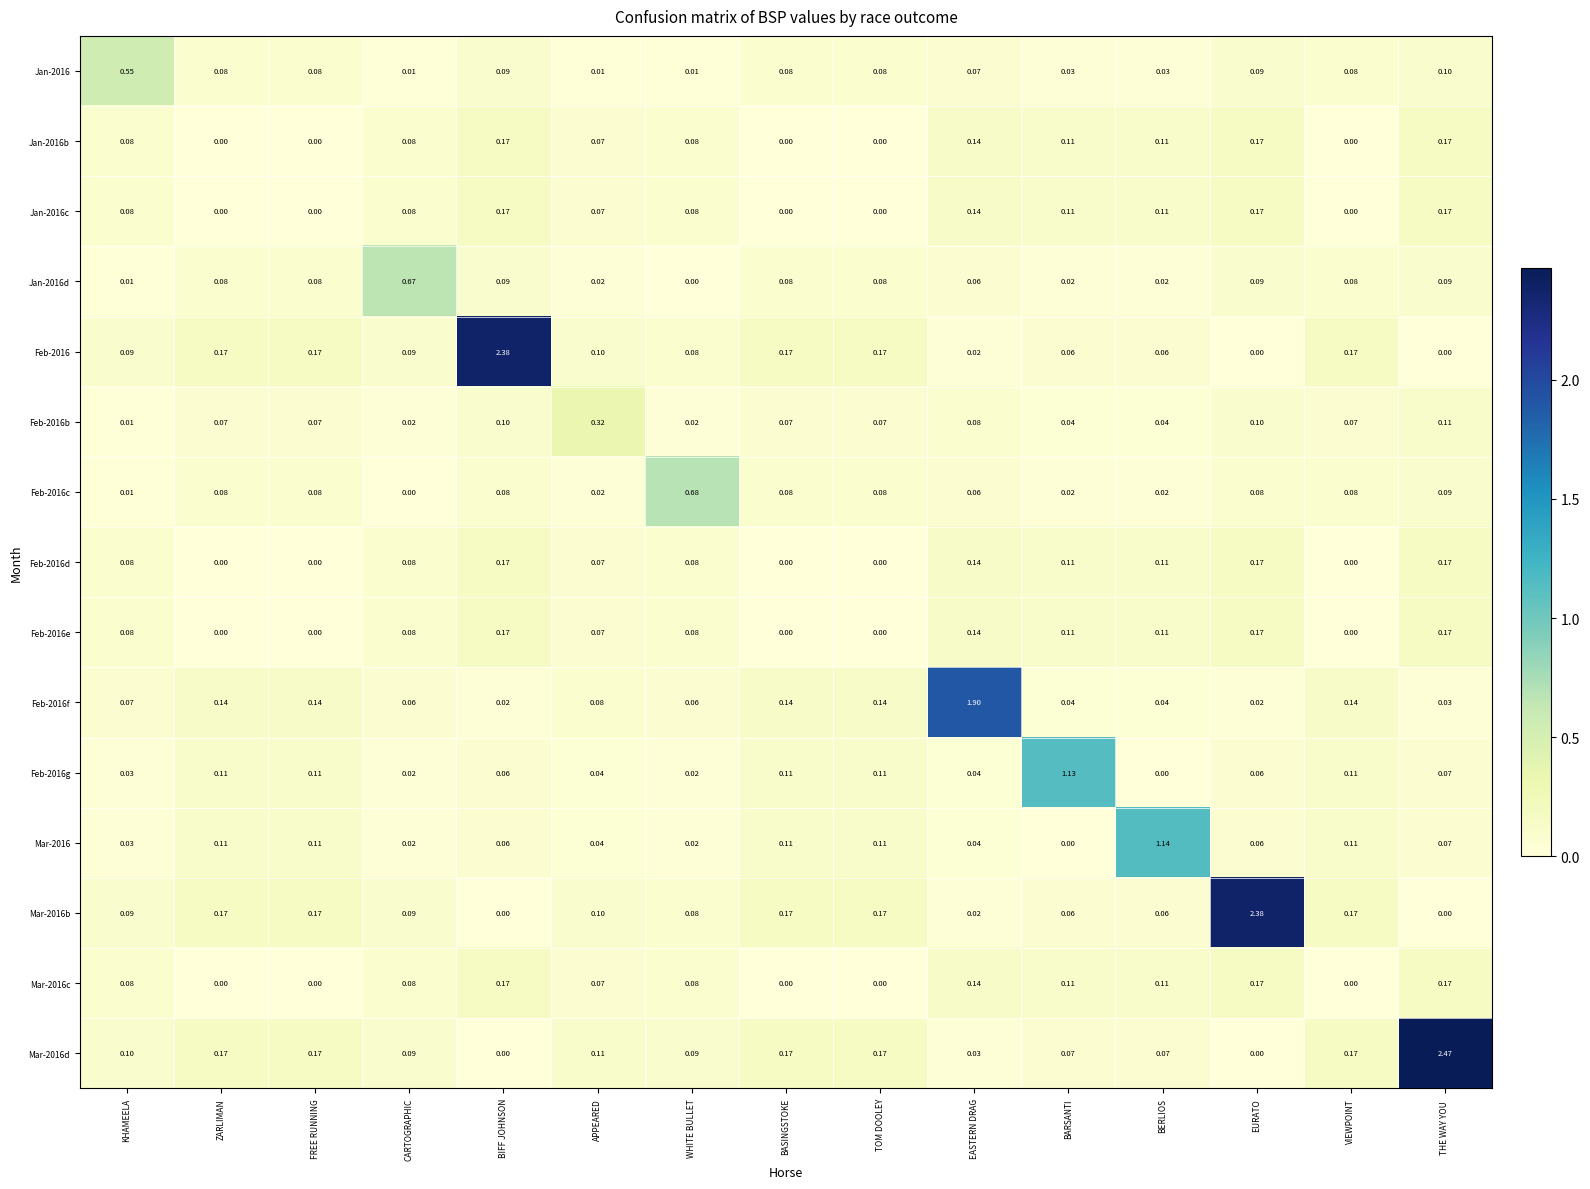

At which category is the sum across all series the highest?

THE WAY YOU 